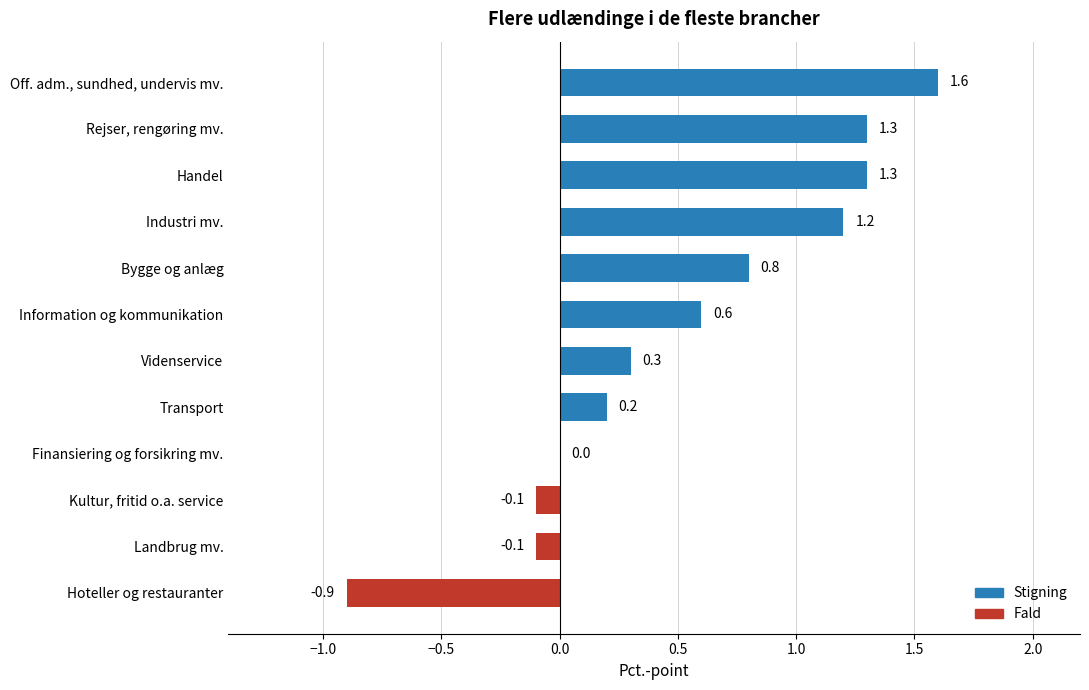

True or false: the data shows 1.4 at Bygge og anlæg.

False